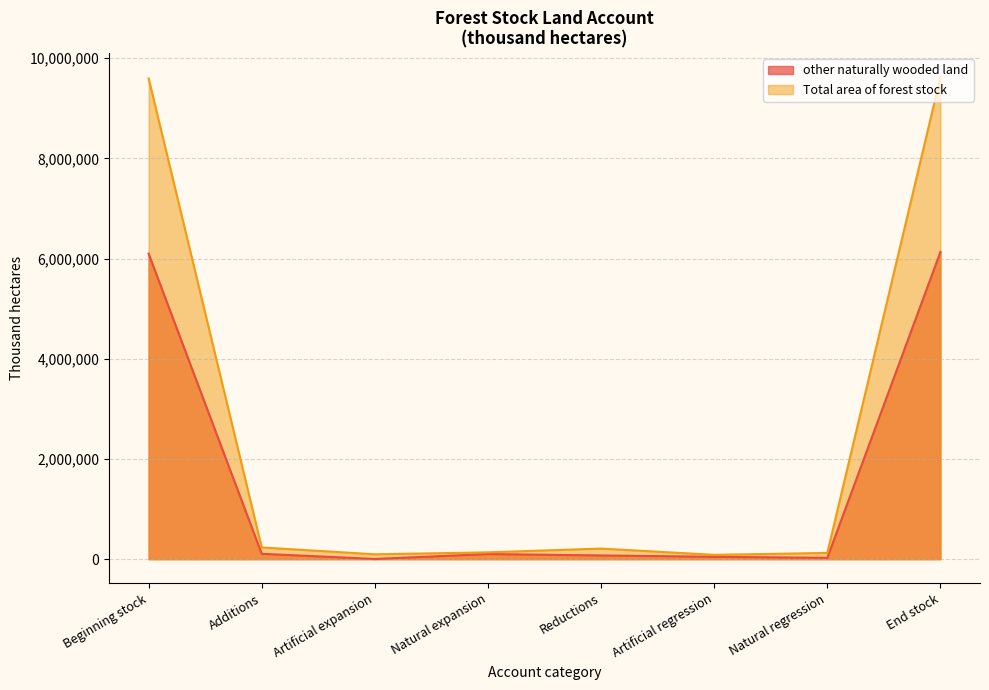

What is the highest value of the other naturally wooded land series?

6131465